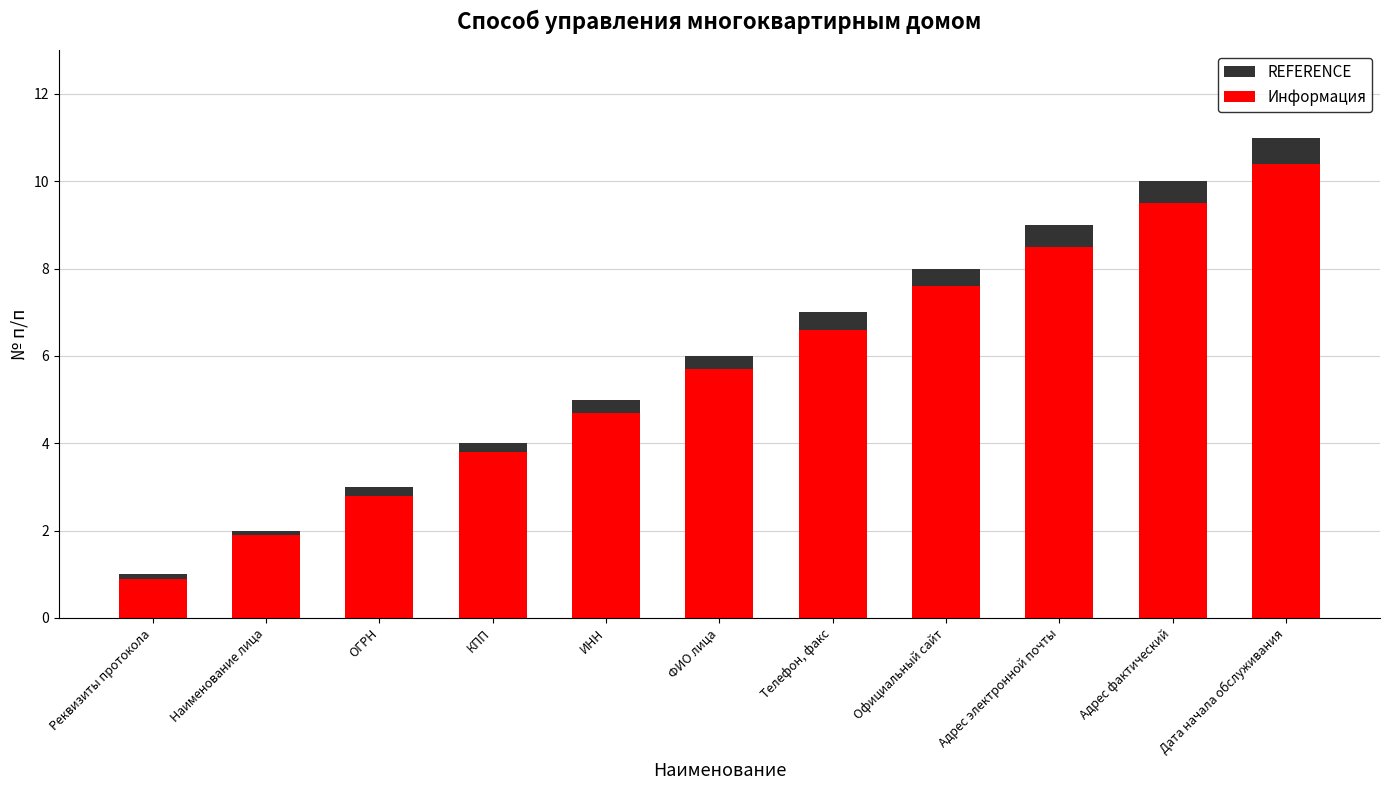

At how many categories does at least one series exceed 7?

4